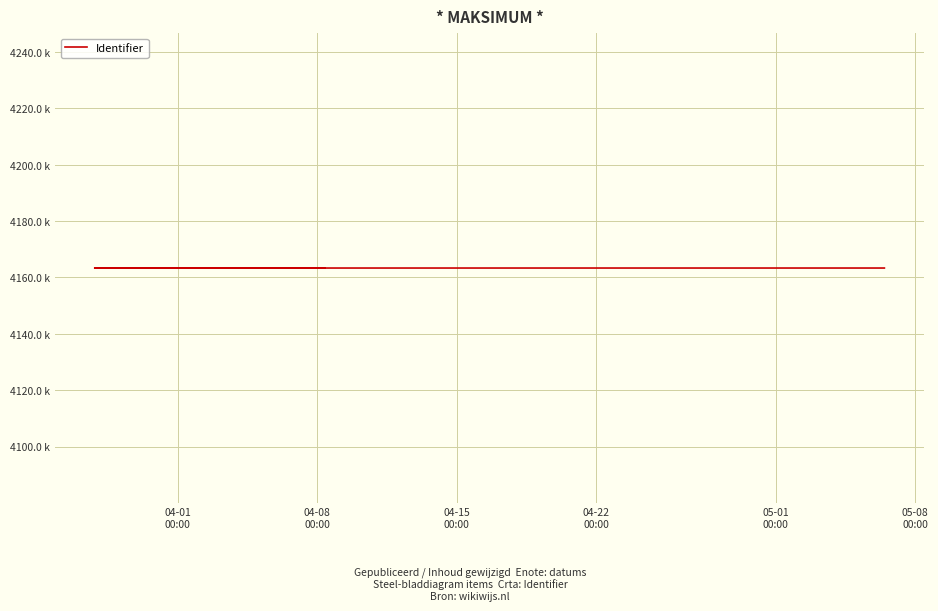

Rank the categories by value from lowest to highest.

04-01
00:00, 04-08
00:00, 04-15
00:00, 04-22
00:00